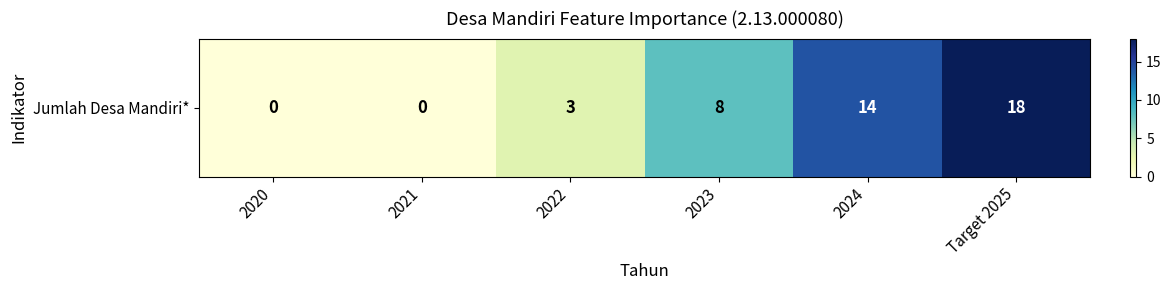

Is it true that the value at Target 2025 is 11?

False